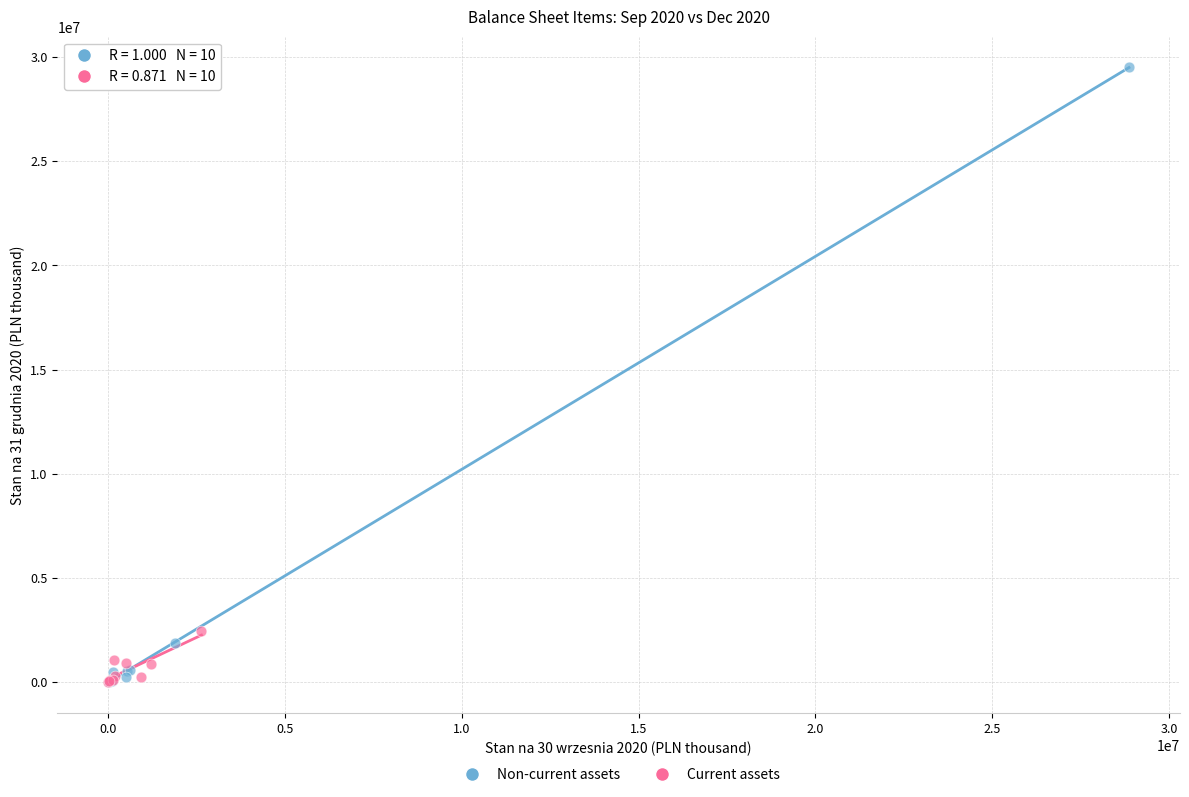

Which series has the widest spread of Y values?

Non-current assets